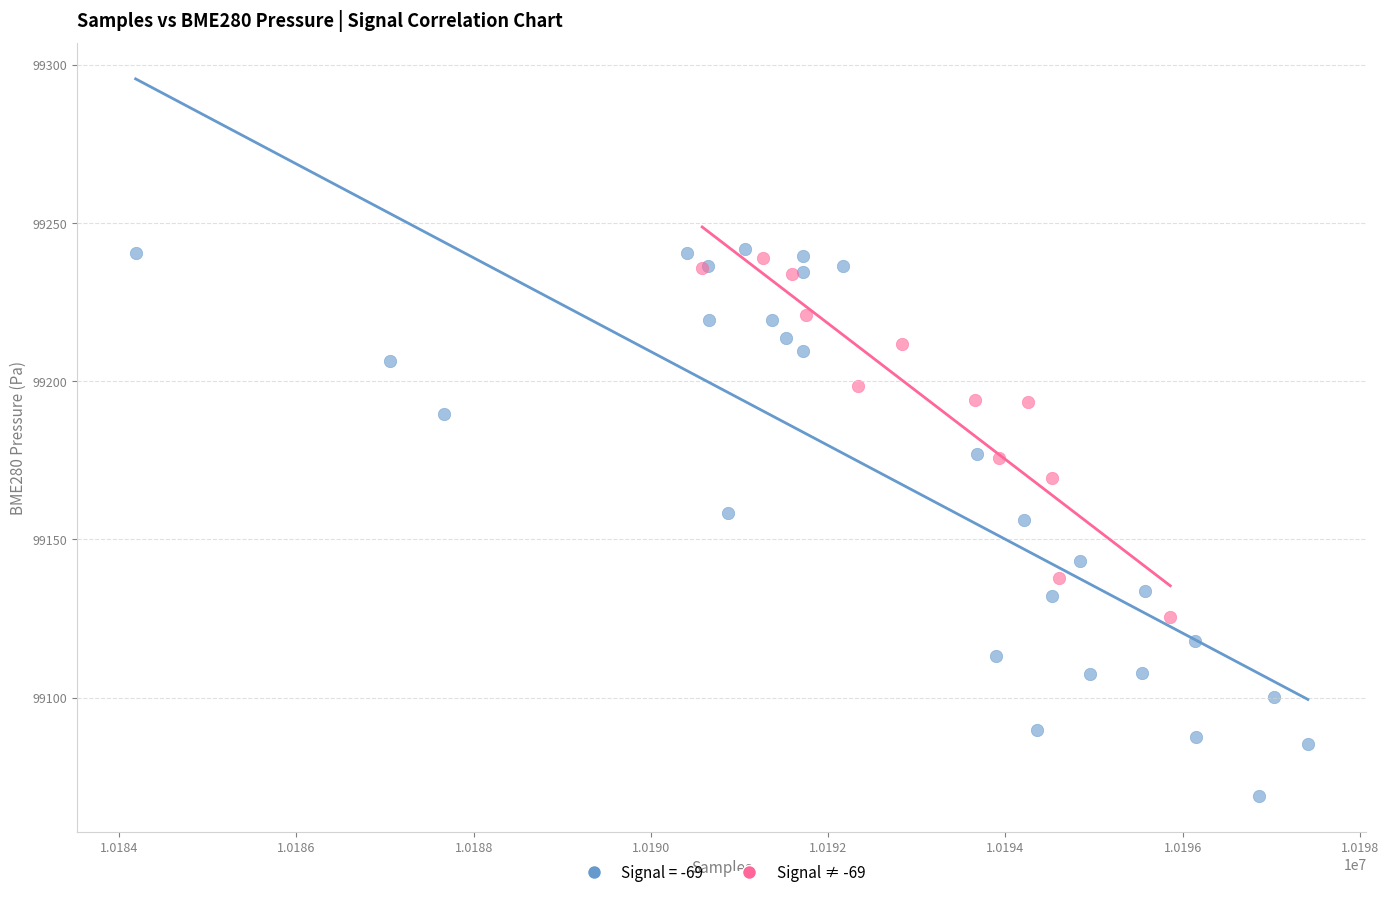

Which series reaches the minimum Y coordinate?

Signal = -69